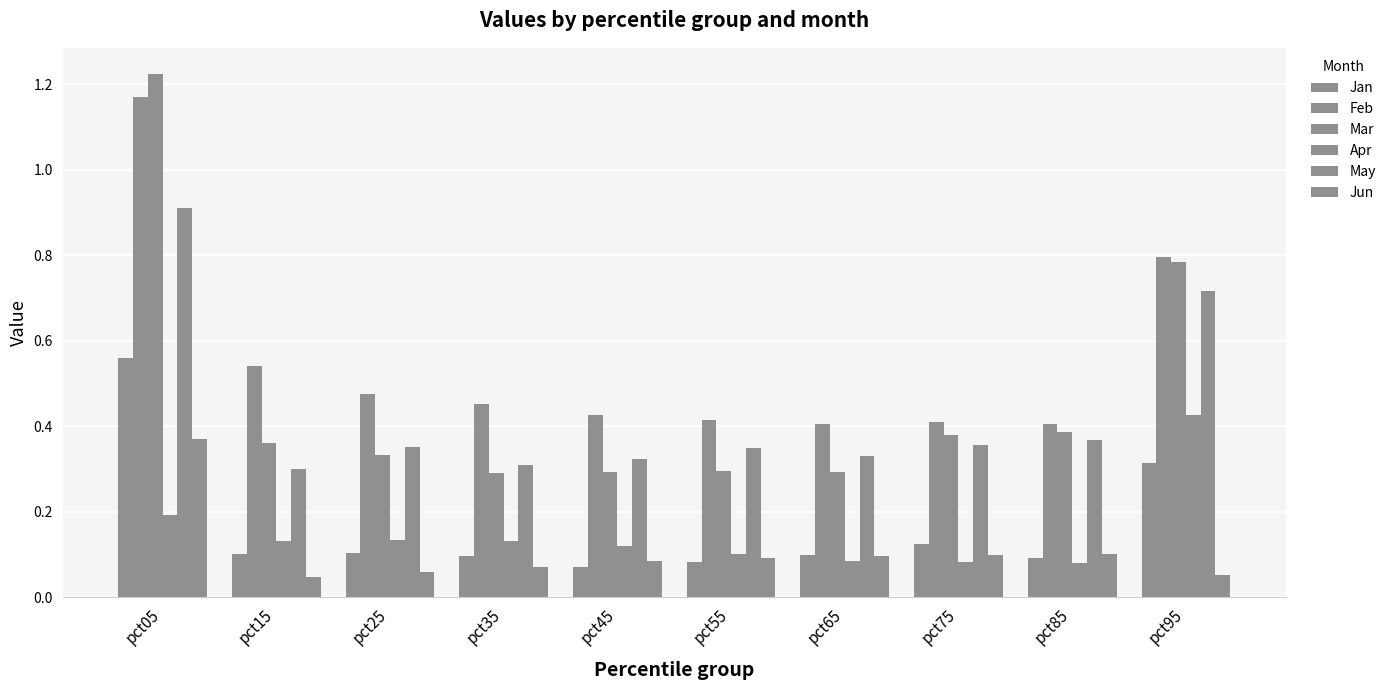

What is the average value of the May series?

0.4